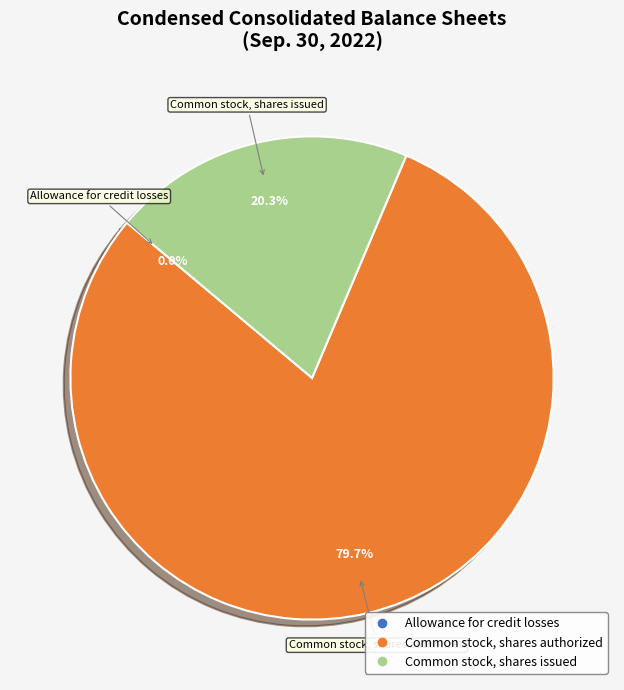

To the nearest percent, what is the average slice percentage?

33%